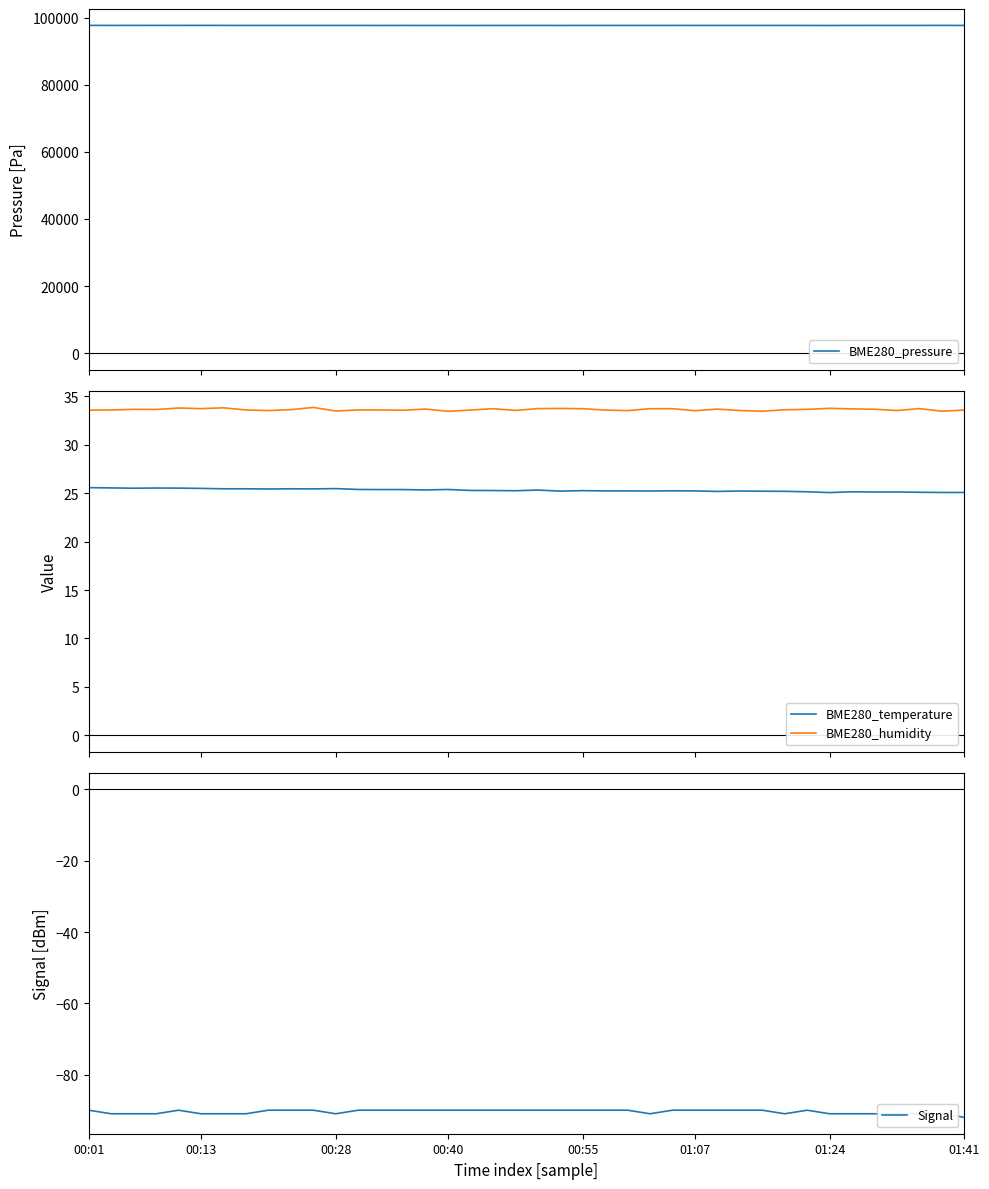

What is the difference between the second highest and second lowest values in the BME280_pressure series?

26.1